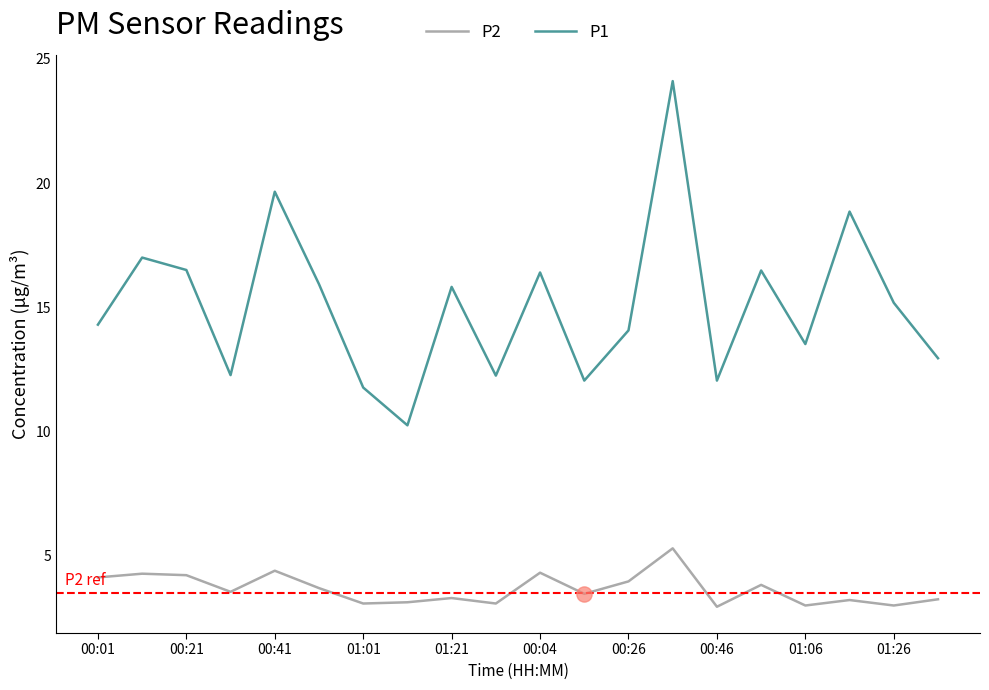

Which series has the largest total across all categories?

P1